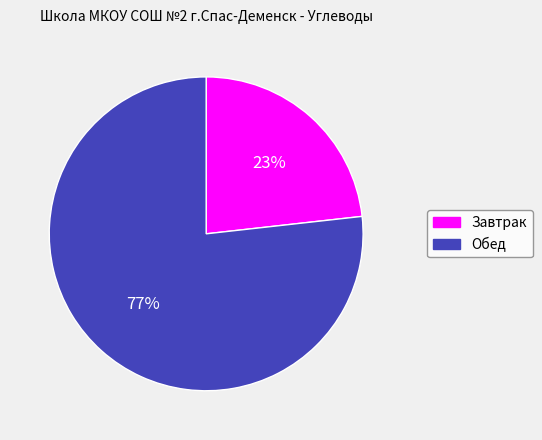

True or false: Обед accounts for 87% of the total.

False